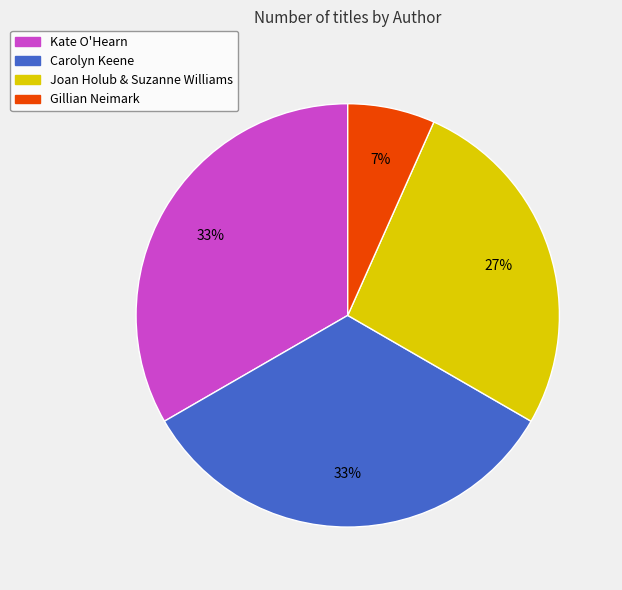

Is there any slice that represents more than half of the pie?

No